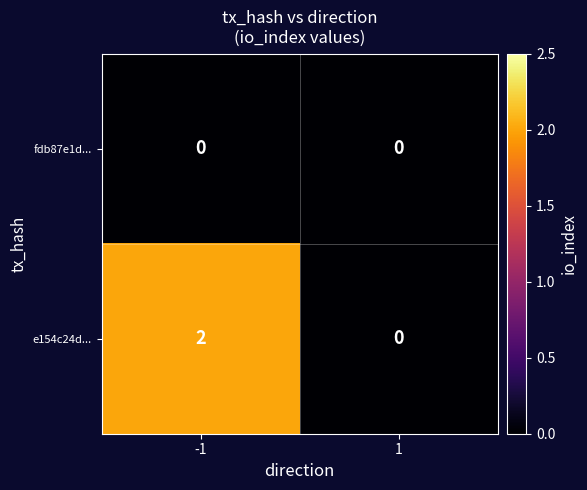

How many series are shown in this chart?

2